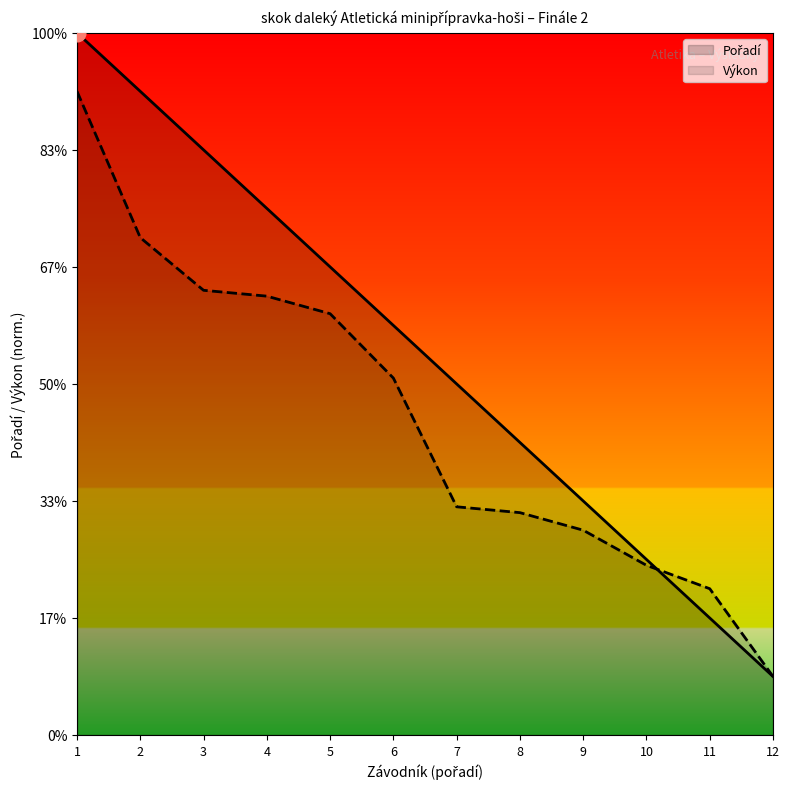

Which category has the lowest value across all series?

12